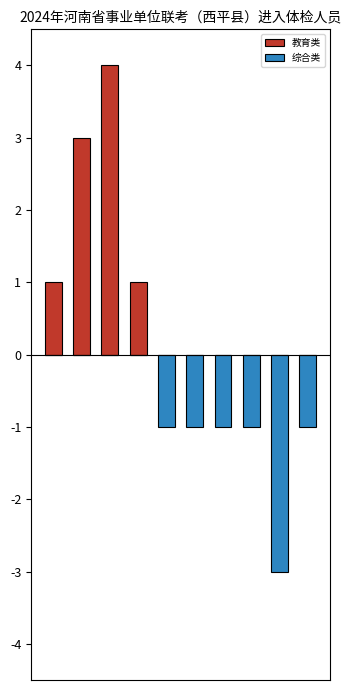

Which series has the largest range (max minus min)?

教育类